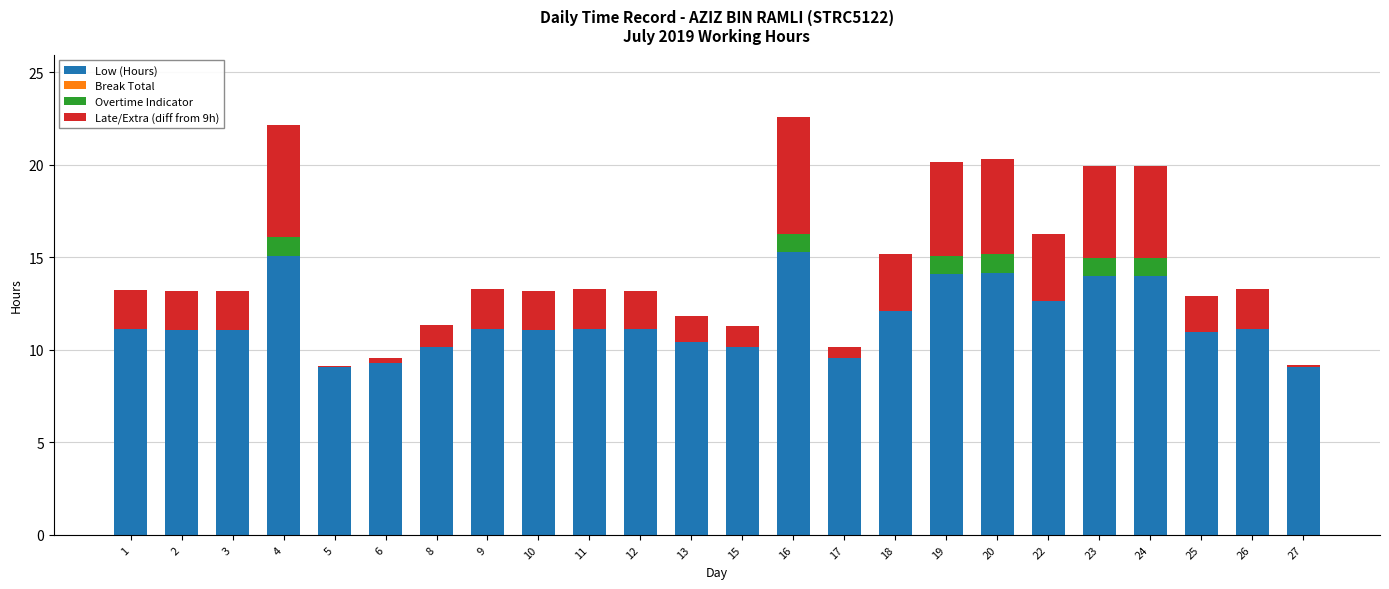

What is the total value across all series at 22?

16.3